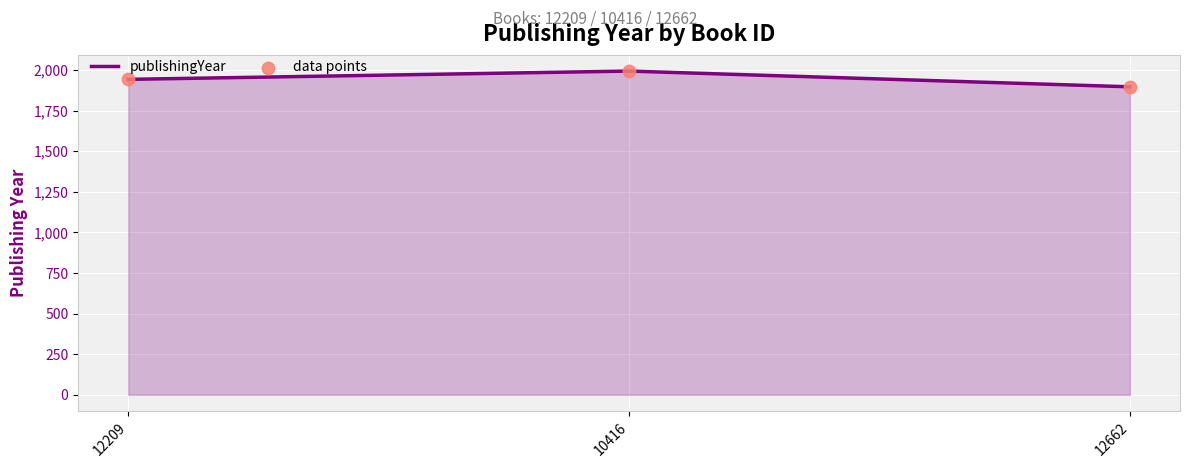

What is the change in value from 10416 to 12662?

-97